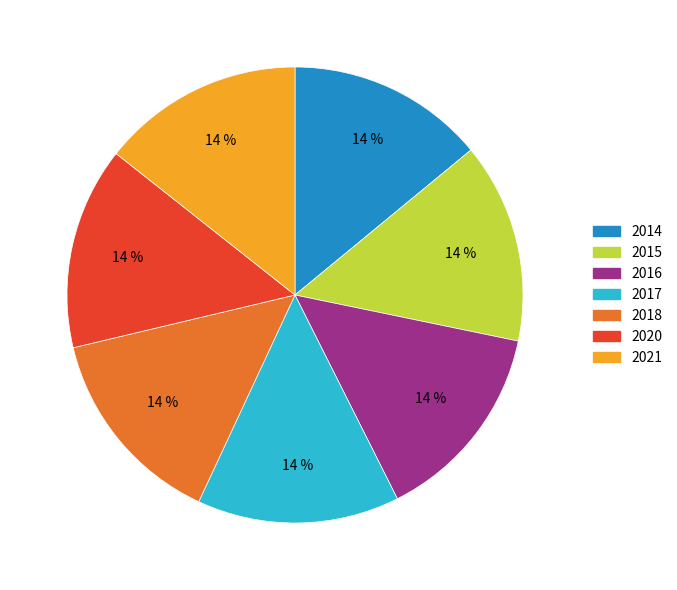

Do 2015 and 2021 together represent more than half of the pie?

No